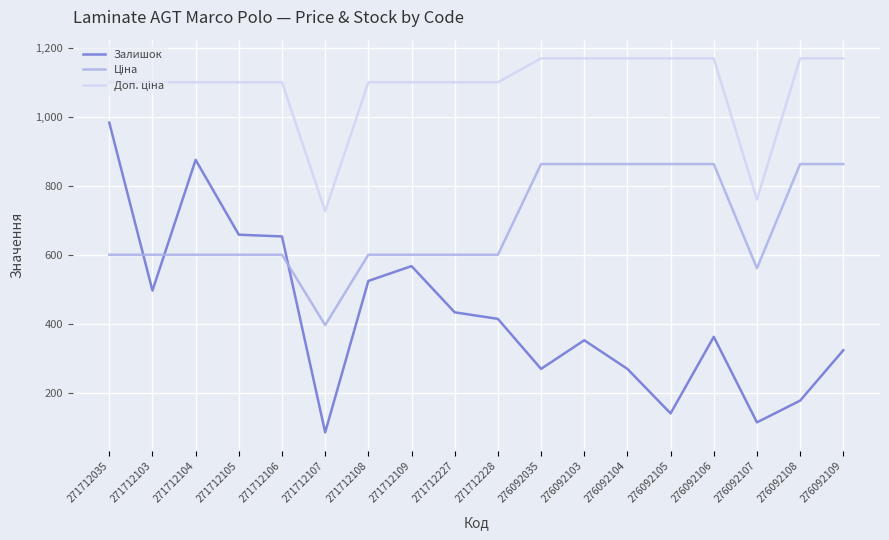

Which series has the largest range (max minus min)?

Залишок